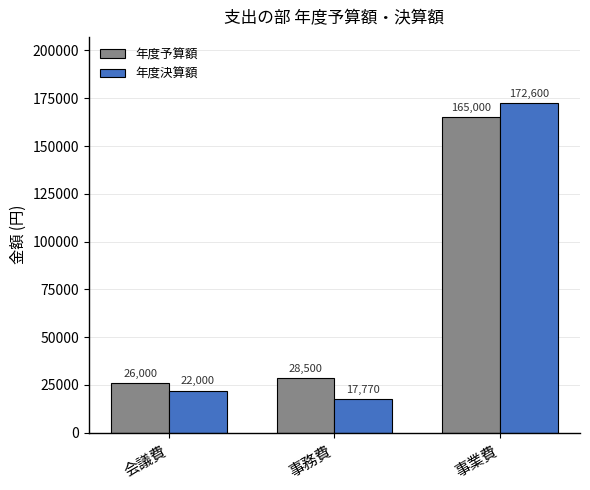

What is the spread (max minus min) of values at 事業費?

7600